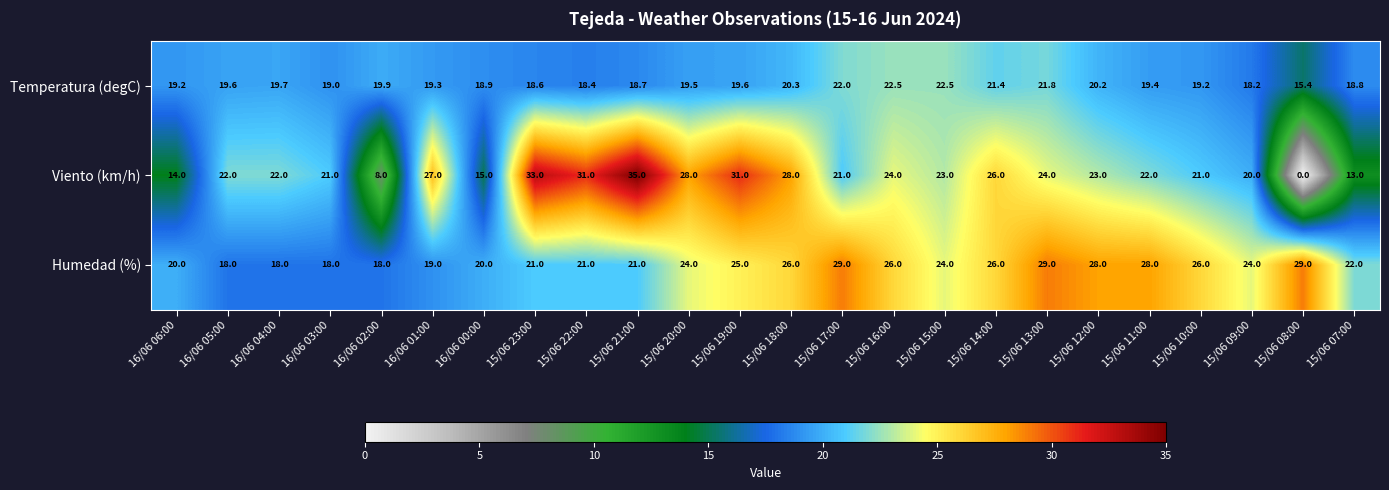

What is the average value of the Temperatura (degC) series?

19.7